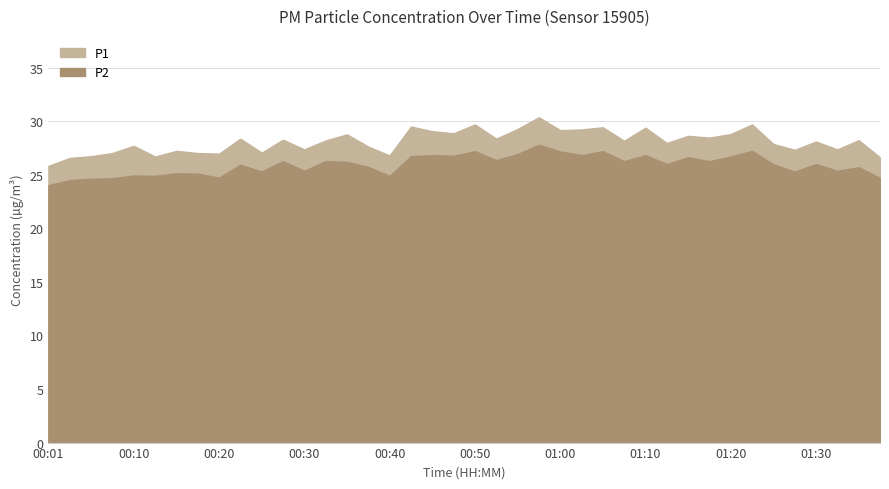

What is the label of the 8th point from the left?

00:18